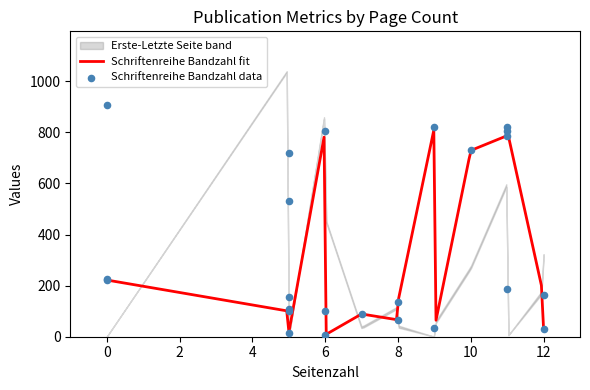

At how many categories does at least one series exceed 895?

2